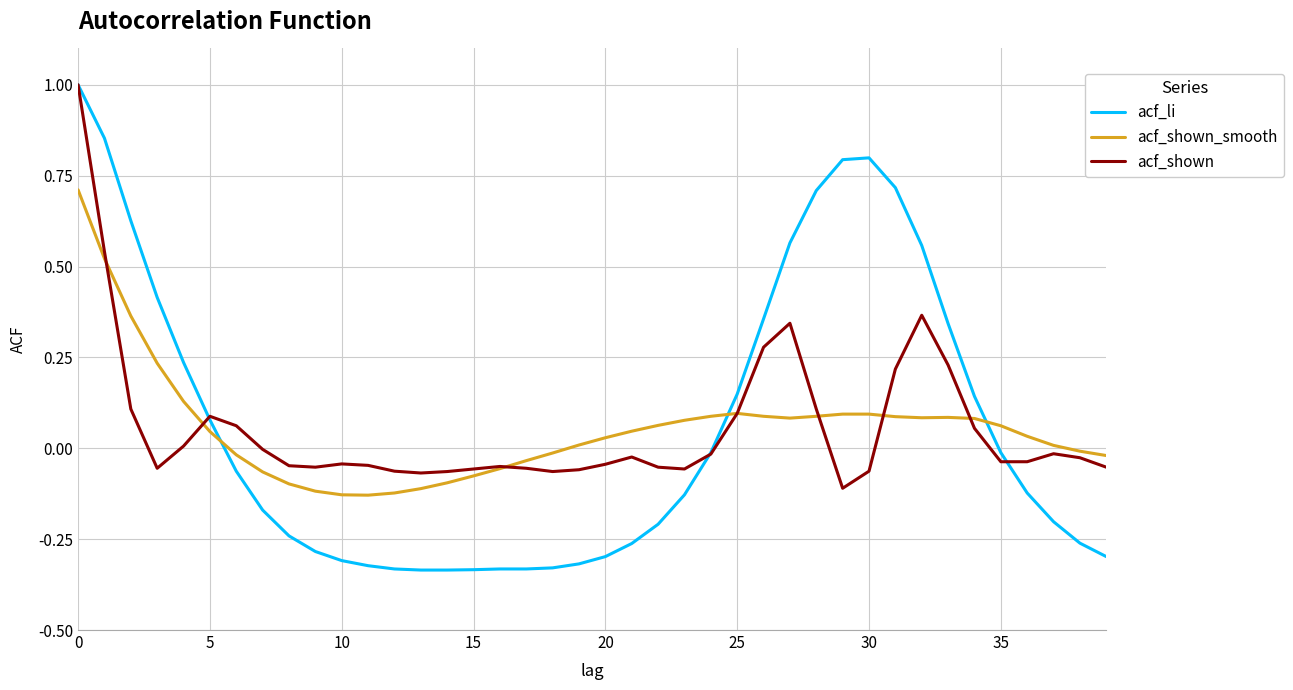

What is the maximum value shown in the chart?

1.0